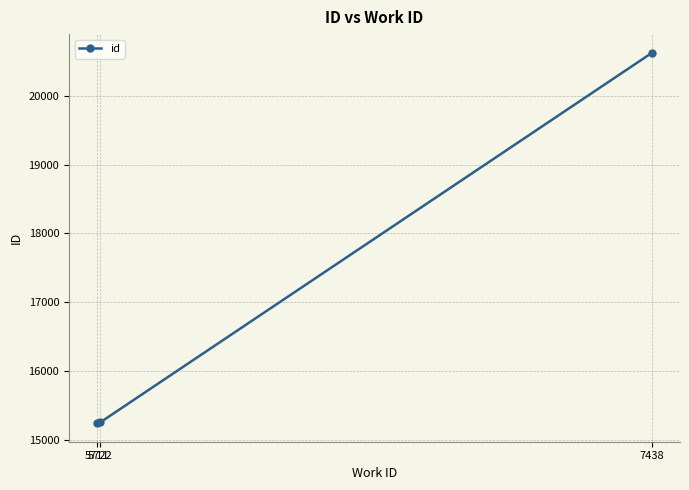

The chart shows a value of 15239 at 5711. True or false?

True